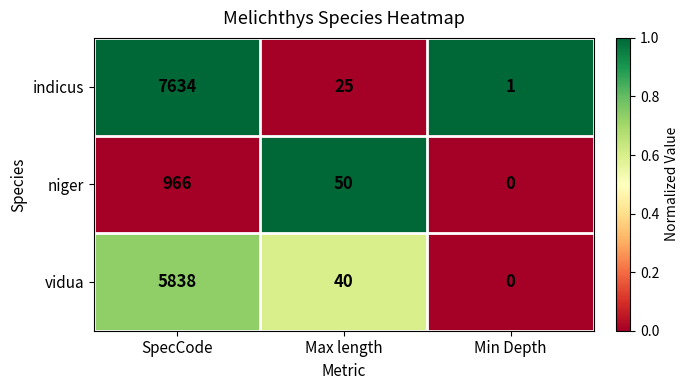

What value does the indicus series have at SpecCode, to the nearest 100?

7600